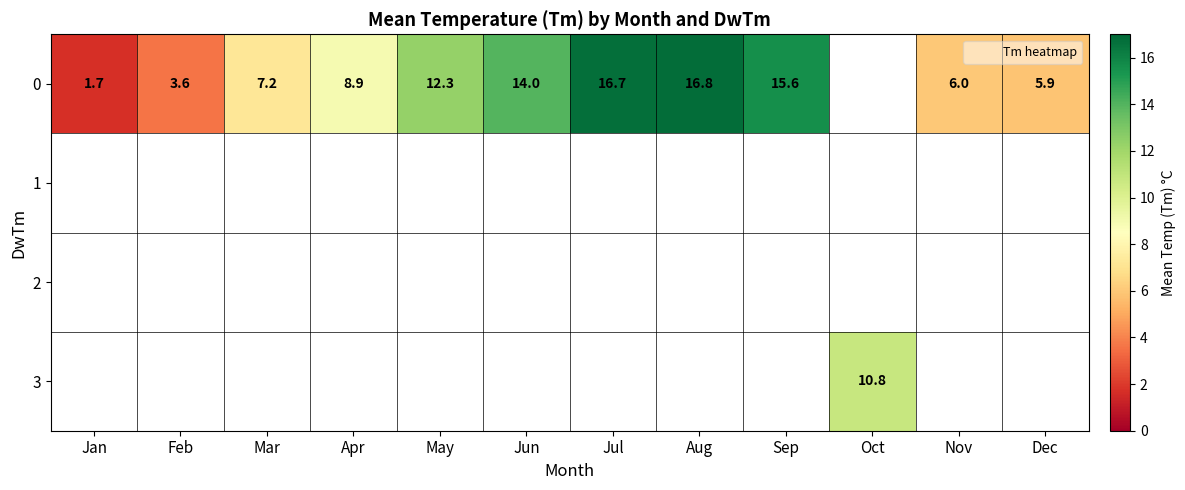

True or false: 0 has a value of 16.8 at Aug.

True